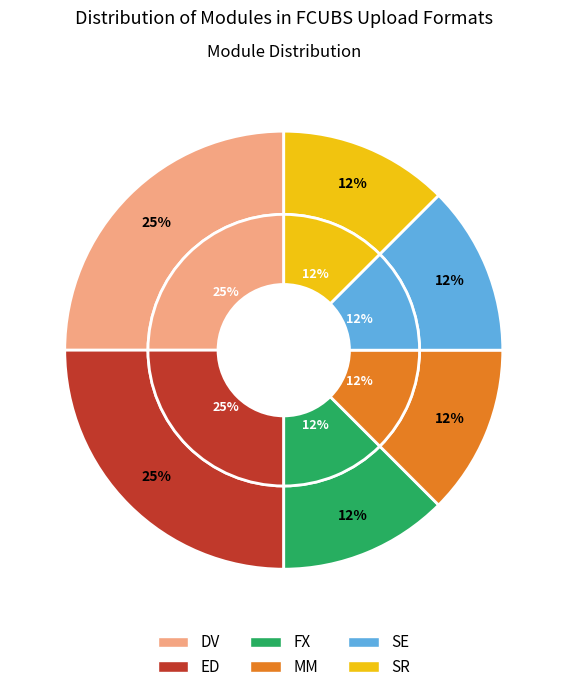

What is the total percentage of DV and ED?

50.0%